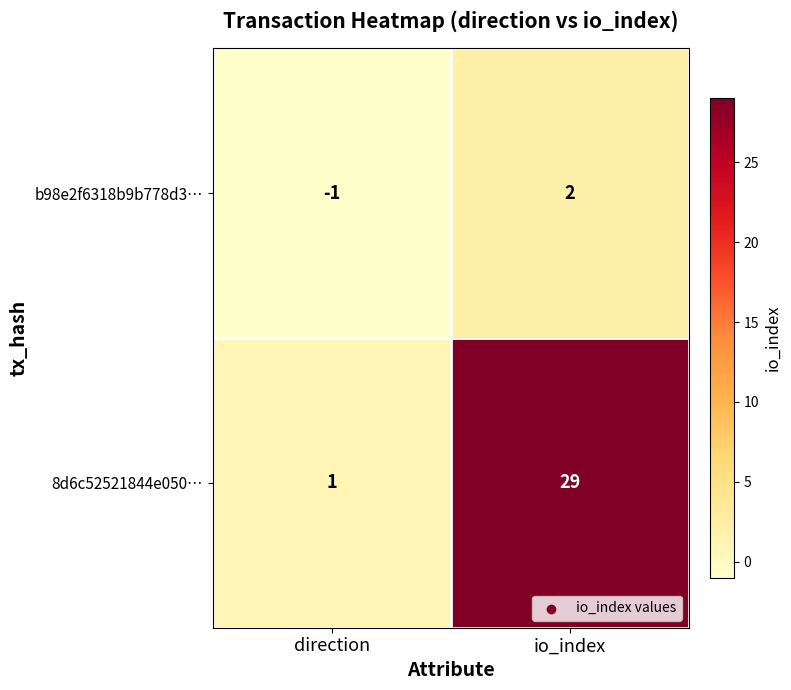

What is the spread (max minus min) of values at io_index?

27